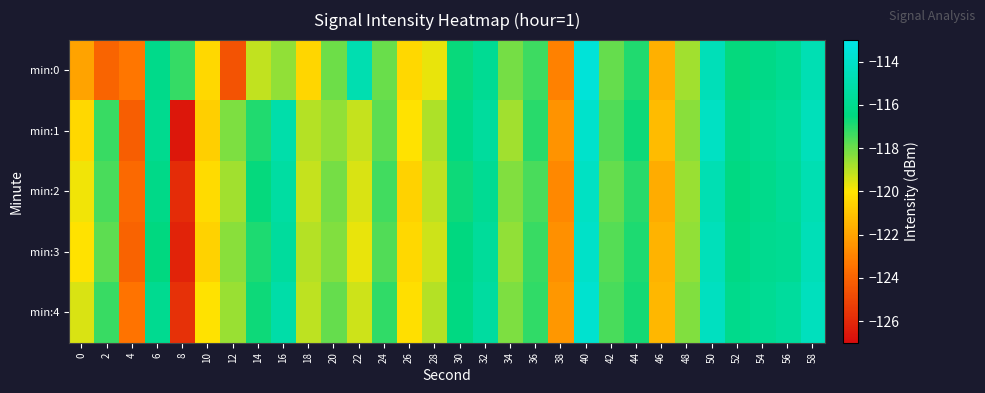

Which series has the largest range (max minus min)?

min:1